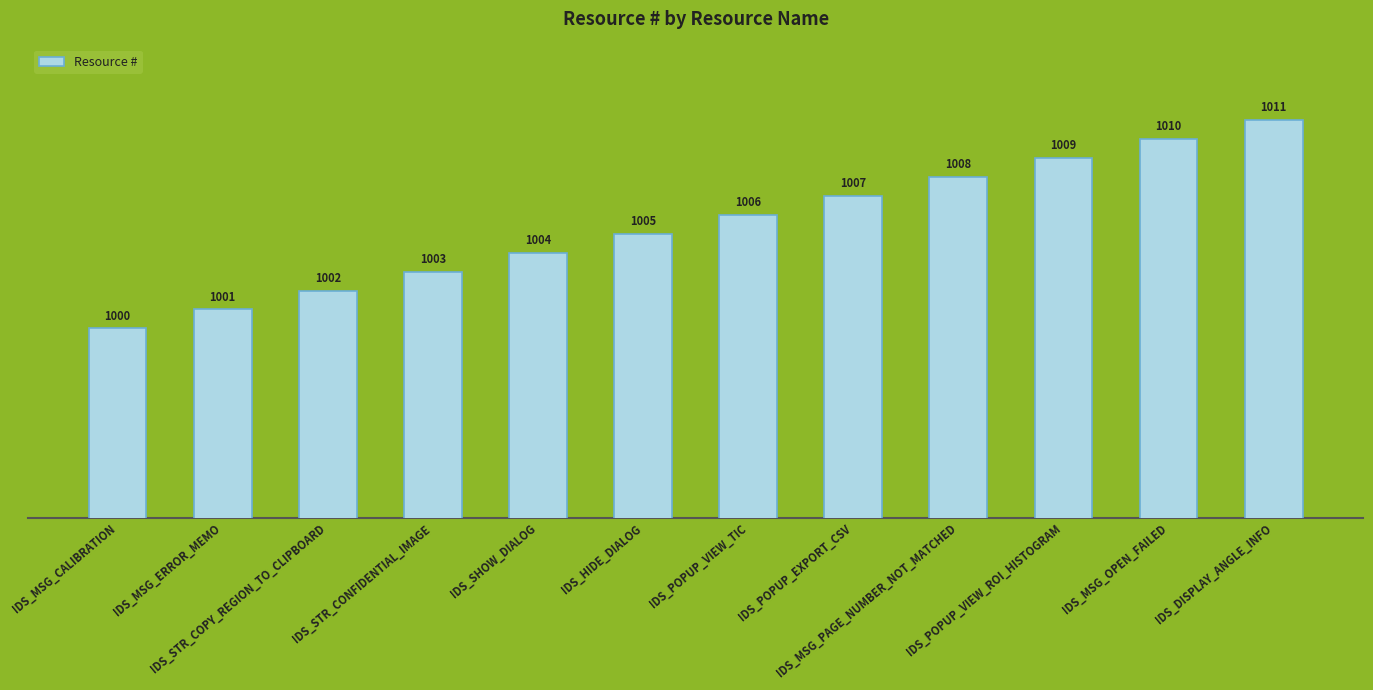

How many data points are less than 1006?

6